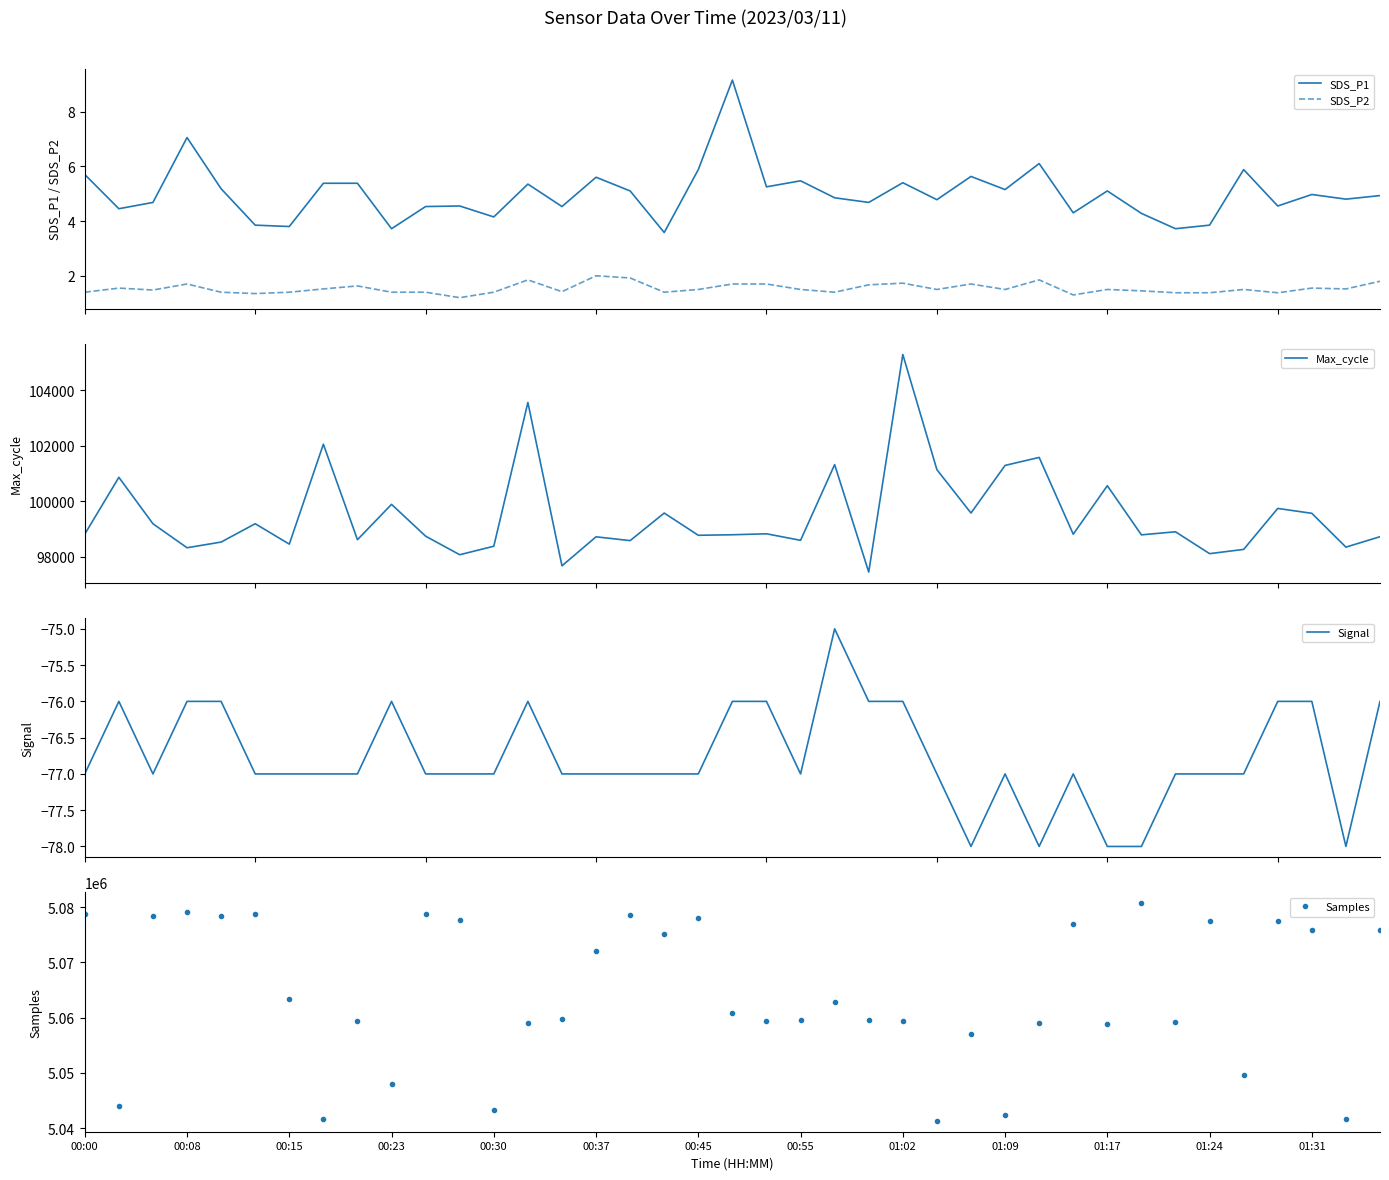

What is the maximum value for SDS_P1?

9.2